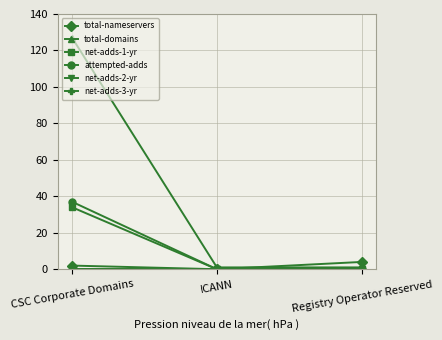

Which category has the lowest value across all series?

ICANN